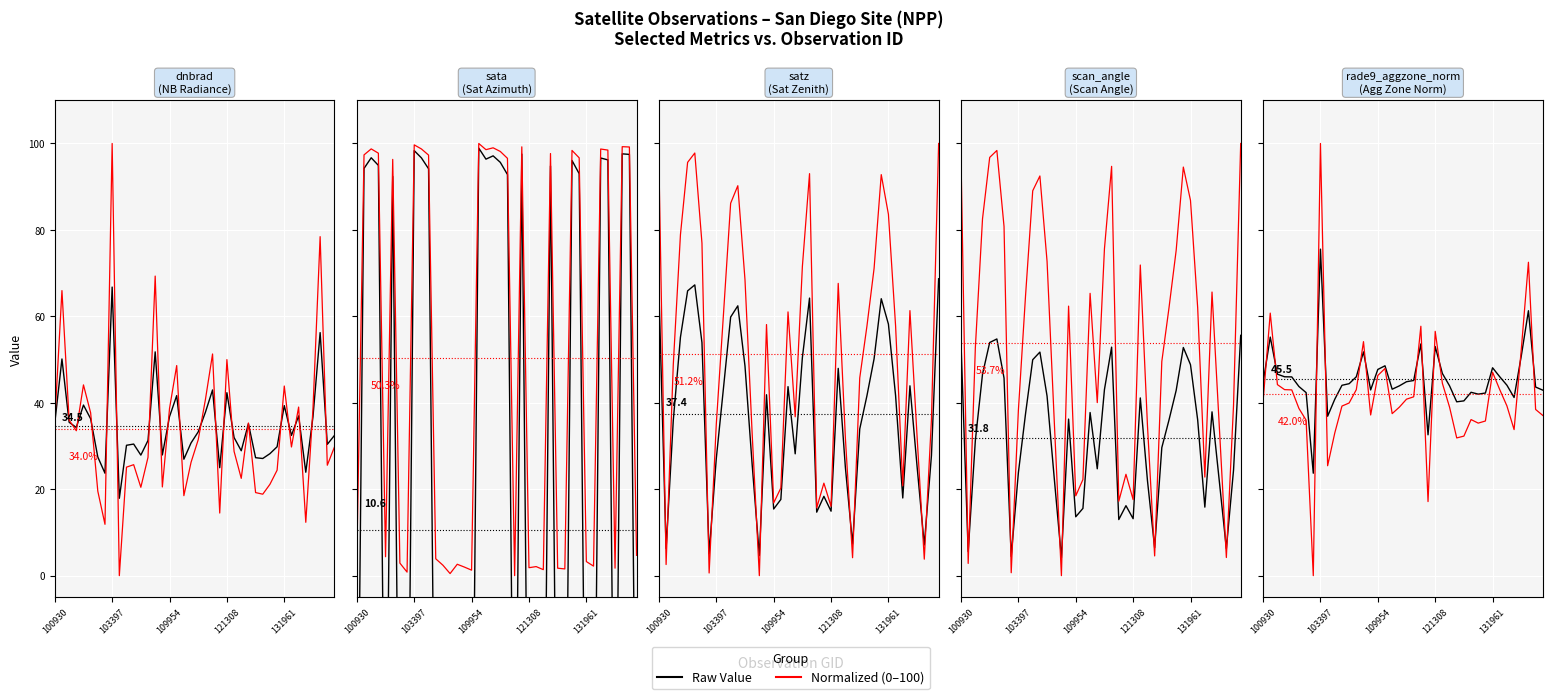

At how many categories does at least one series exceed 19?

40